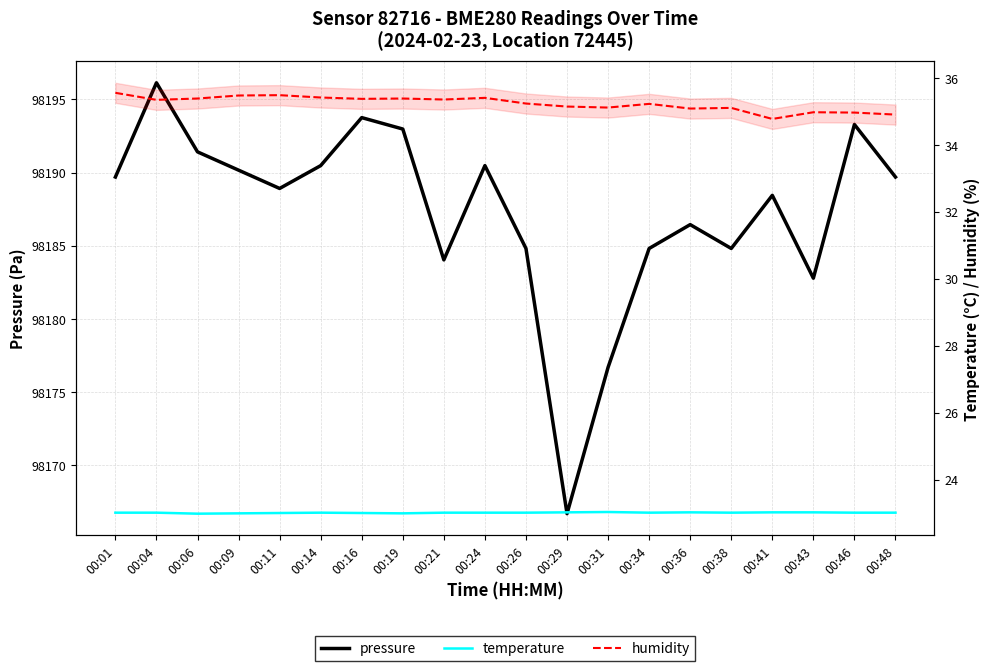

True or false: temperature and pressure cross at least once.

False